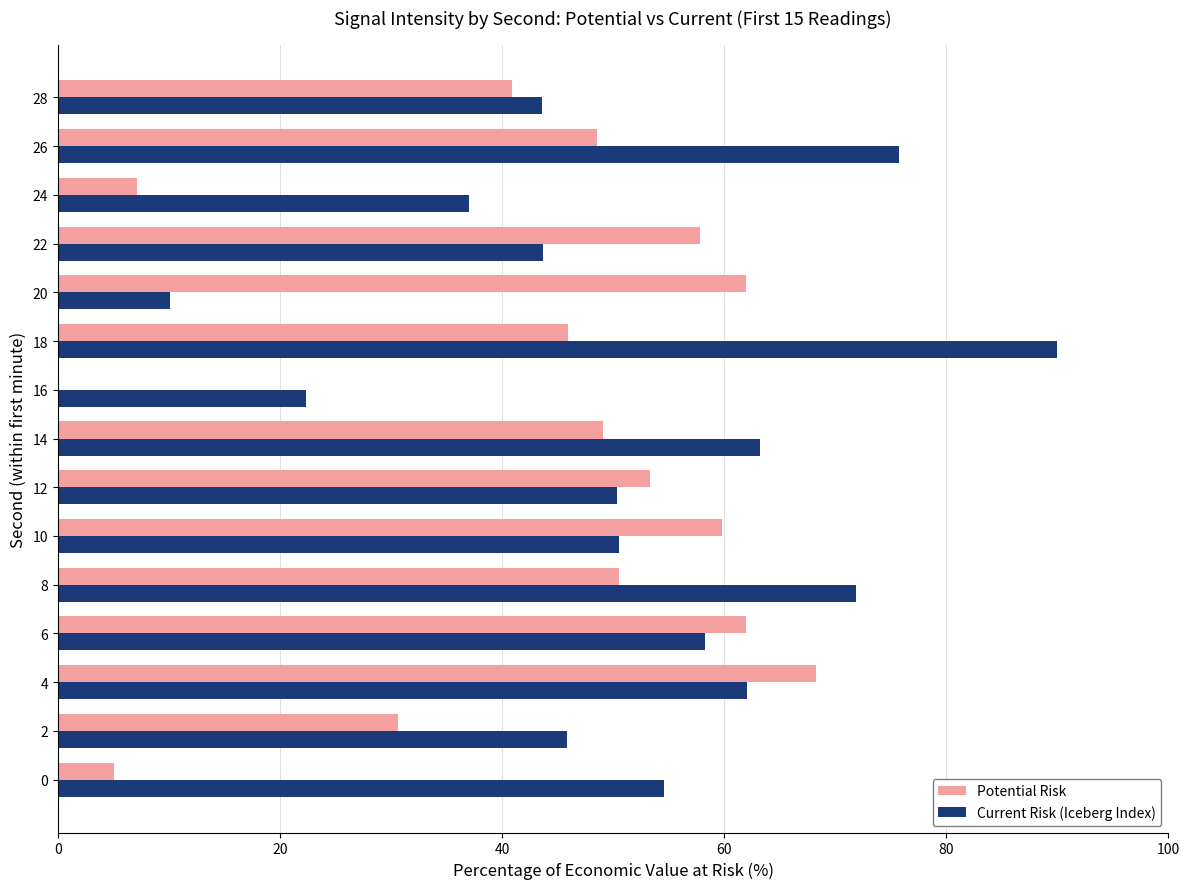

Is the value of Current Risk (Iceberg Index) at 18 greater than the value of Potential Risk at 18?

Yes